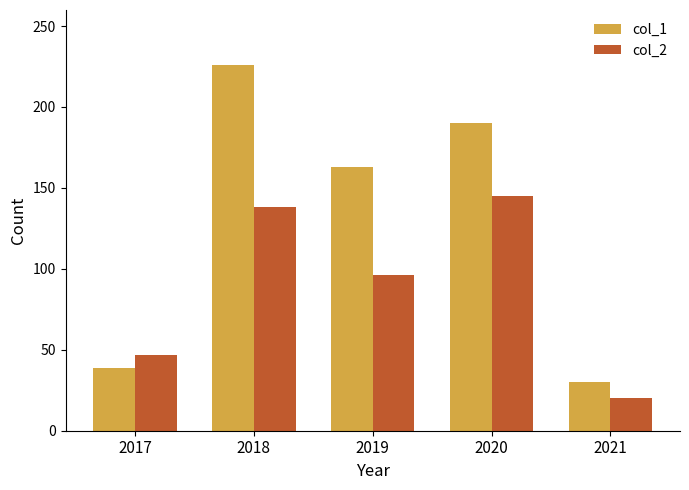

What is the average value of the col_2 series?

89